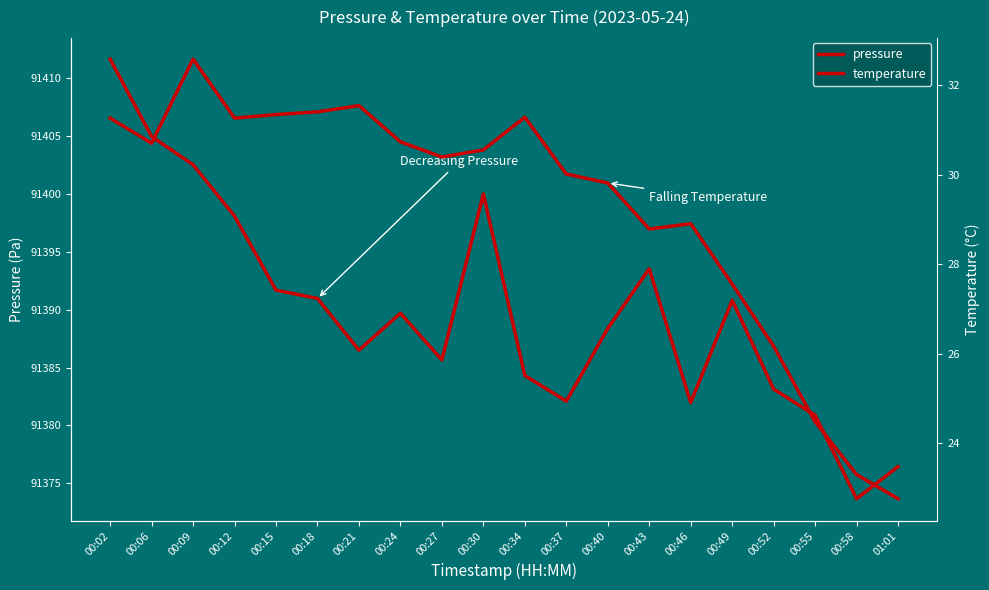

Which category has the highest value across all series?

00:02